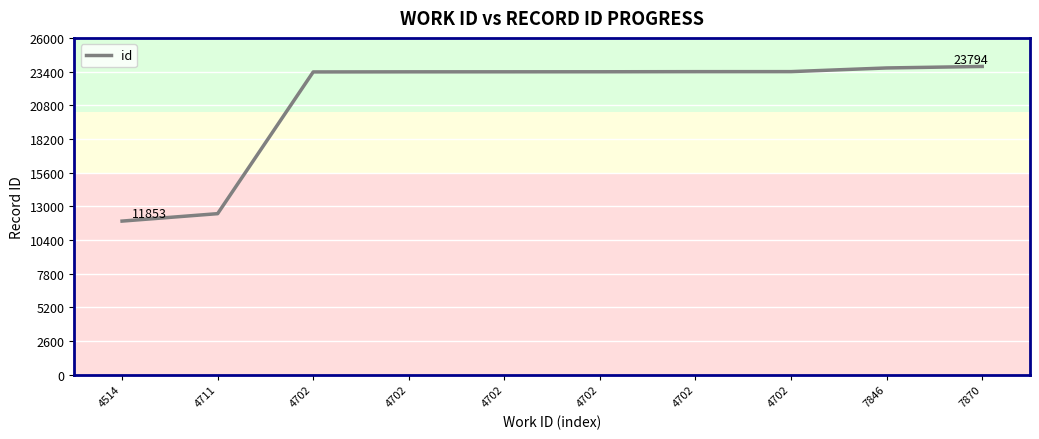

At which category does the chart reach its peak across all series?

7870